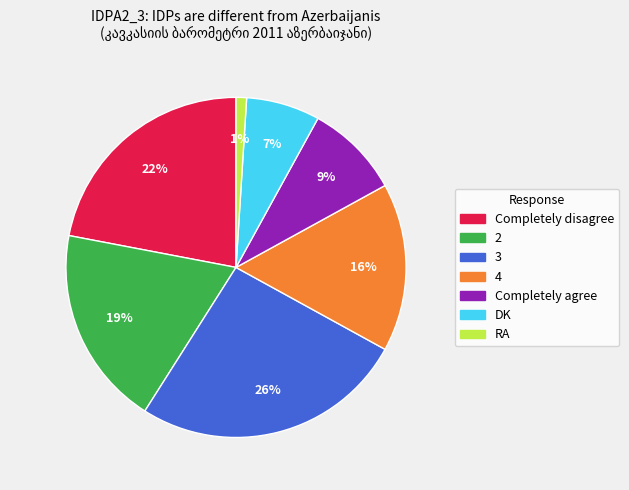

Is there any slice that represents more than half of the pie?

No